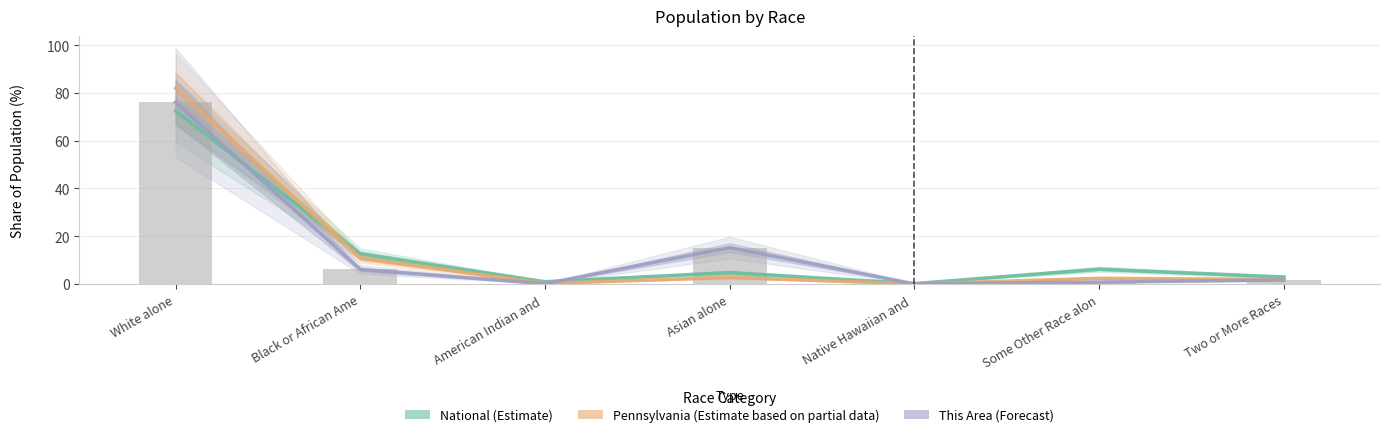

What is the difference between the second highest and minimum values in the Pennsylvania (Partial Estimate) series?

10.8